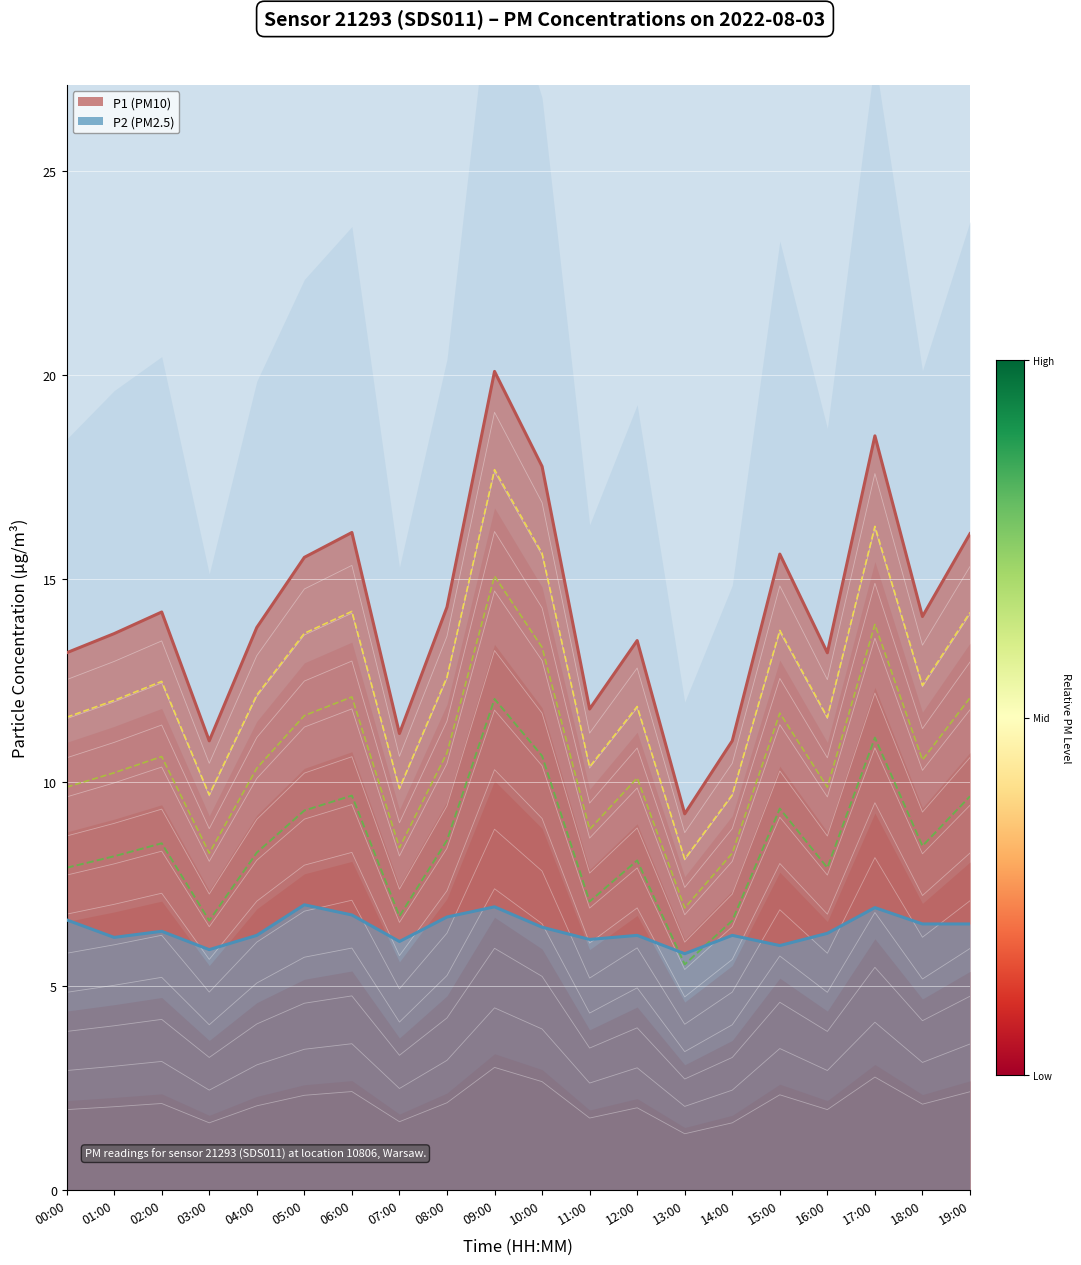

What is the label of the 4th point from the right?

16:00